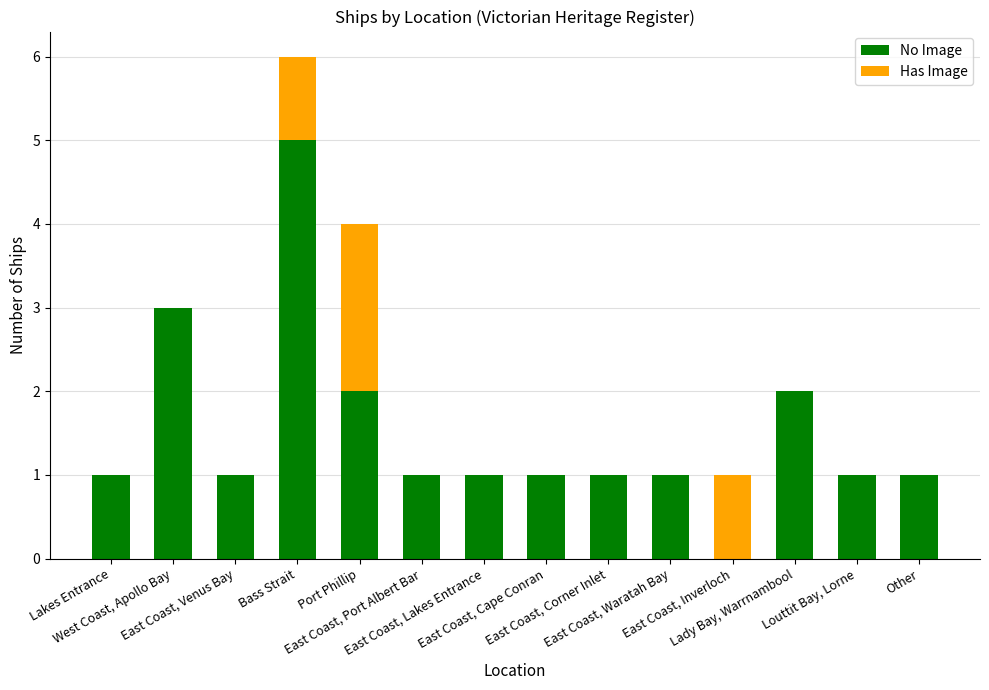

At which category is the sum across all series the highest?

Bass Strait